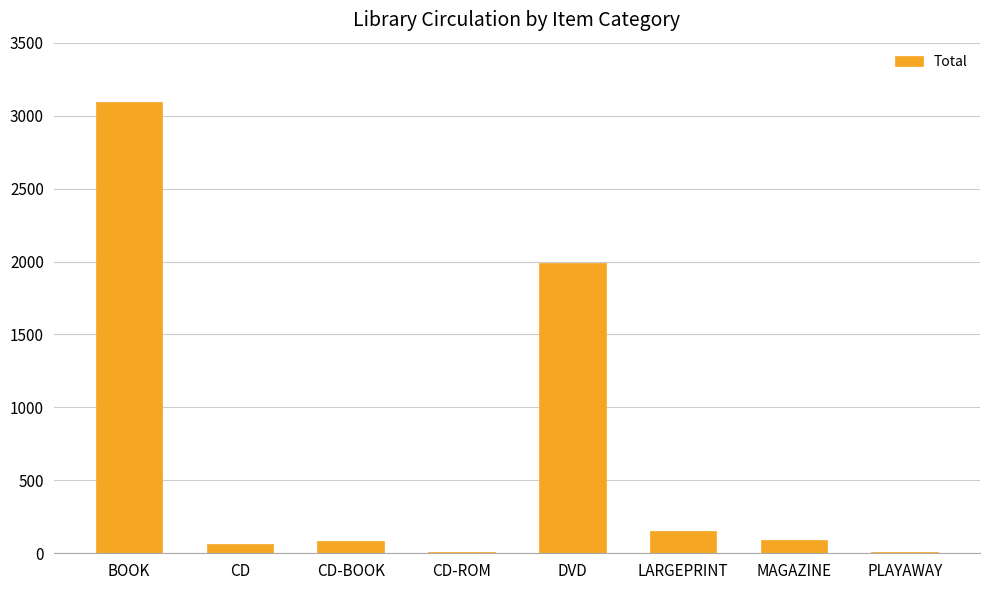

What is the maximum value shown in the chart?

3096